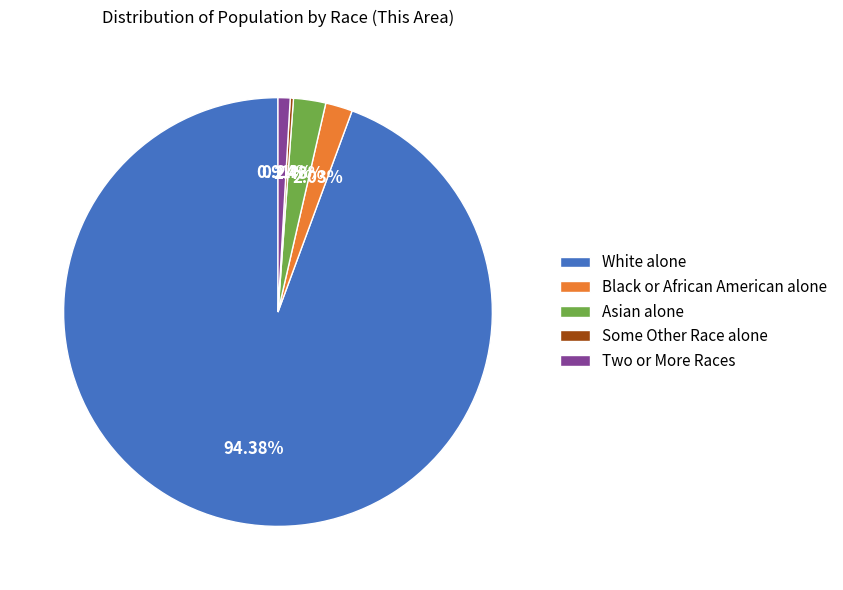

Is it true that Two or More Races is 1% of the pie?

True